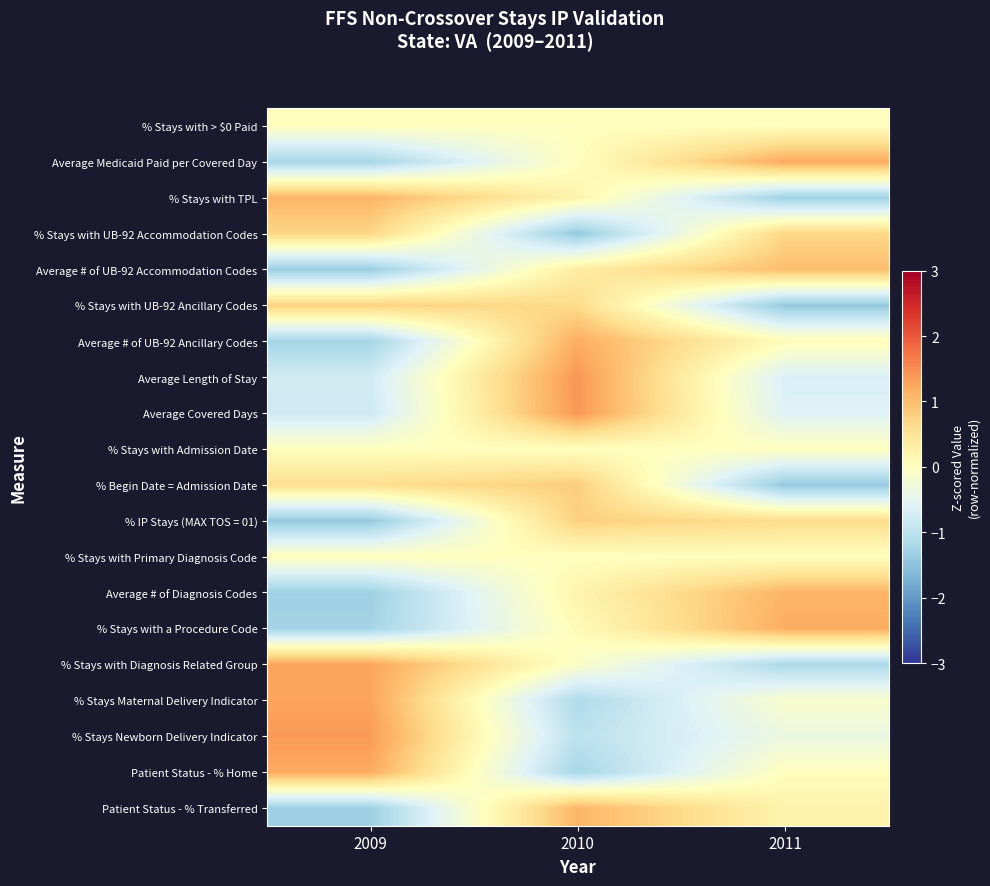

Reading left to right, list all the values displayed in this chart.

% Stays with > $0 Paid: 2009=0.0	2010=0.0	2011=0.0
Average Medicaid Paid per Covered Day: 2009=-1.2	2010=0.0	2011=1.2
% Stays with TPL: 2009=1.1	2010=0.2	2011=-1.3
% Stays with UB-92 Accommodation Codes: 2009=0.7	2010=-1.4	2011=0.7
Average # of UB-92 Accommodation Codes: 2009=-1.4	2010=0.4	2011=1.0
% Stays with UB-92 Ancillary Codes: 2009=0.8	2010=0.6	2011=-1.4
Average # of UB-92 Ancillary Codes: 2009=-1.3	2010=1.2	2011=0.1
Average Length of Stay: 2009=-0.8	2010=1.4	2011=-0.7
Average Covered Days: 2009=-0.8	2010=1.4	2011=-0.6
% Stays with Admission Date: 2009=0.0	2010=0.0	2011=0.0
% Begin Date = Admission Date: 2009=0.6	2010=0.8	2011=-1.4
% IP Stays (MAX TOS = 01): 2009=-1.4	2010=0.8	2011=0.6
% Stays with Primary Diagnosis Code: 2009=0.0	2010=0.0	2011=0.0
Average # of Diagnosis Codes: 2009=-1.3	2010=0.2	2011=1.1
% Stays with a Procedure Code: 2009=-1.3	2010=0.1	2011=1.2
% Stays with Diagnosis Related Group: 2009=1.3	2010=-0.1	2011=-1.2
% Stays Maternal Delivery Indicator: 2009=1.3	2010=-1.2	2011=-0.1
% Stays Newborn Delivery Indicator: 2009=1.4	2010=-1.0	2011=-0.4
Patient Status - % Home: 2009=1.2	2010=-1.2	2011=0.0
Patient Status - % Transferred: 2009=-1.3	2010=1.1	2011=0.2